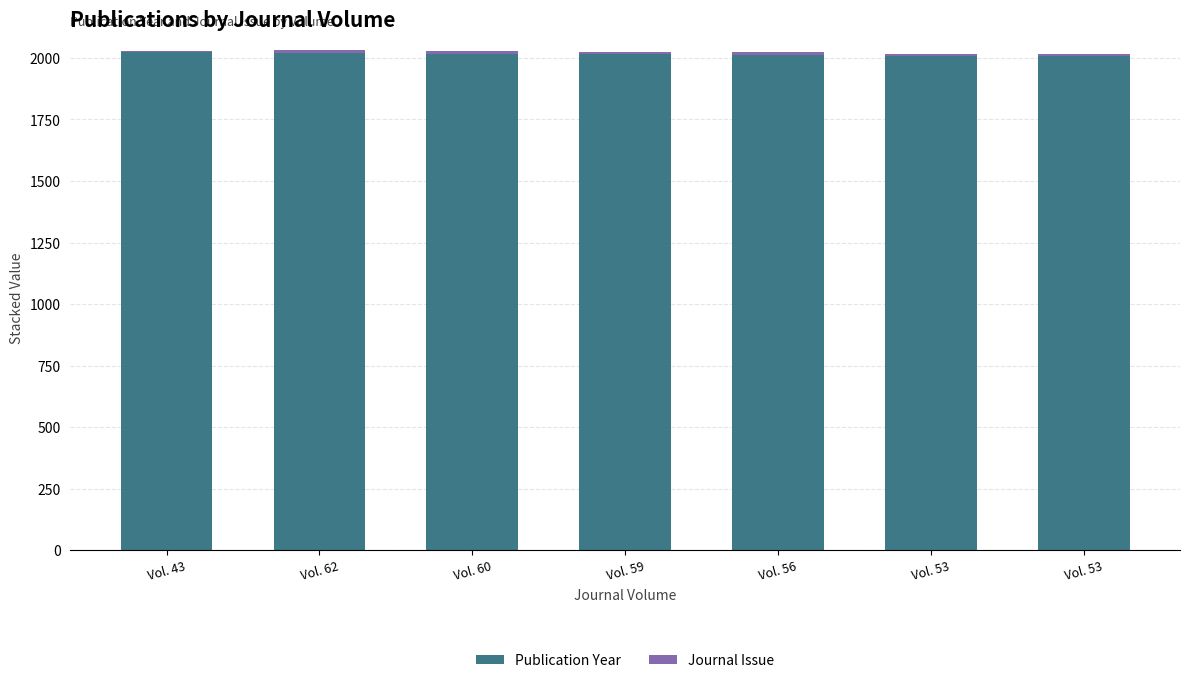

What is the value of the Publication Year bar at the 4th from the left?

2016